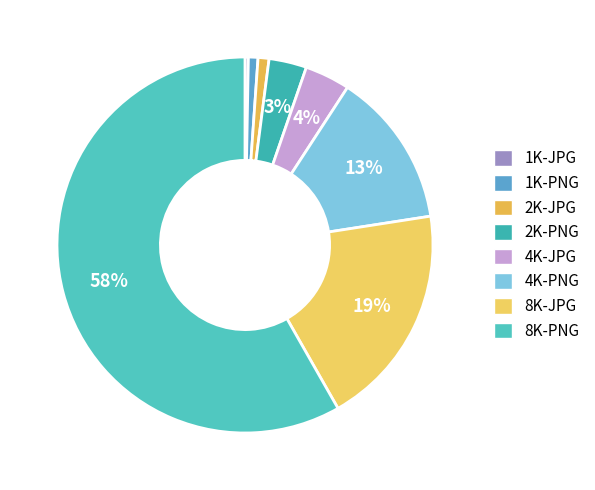

True or false: 4K-PNG accounts for 13% of the total.

True